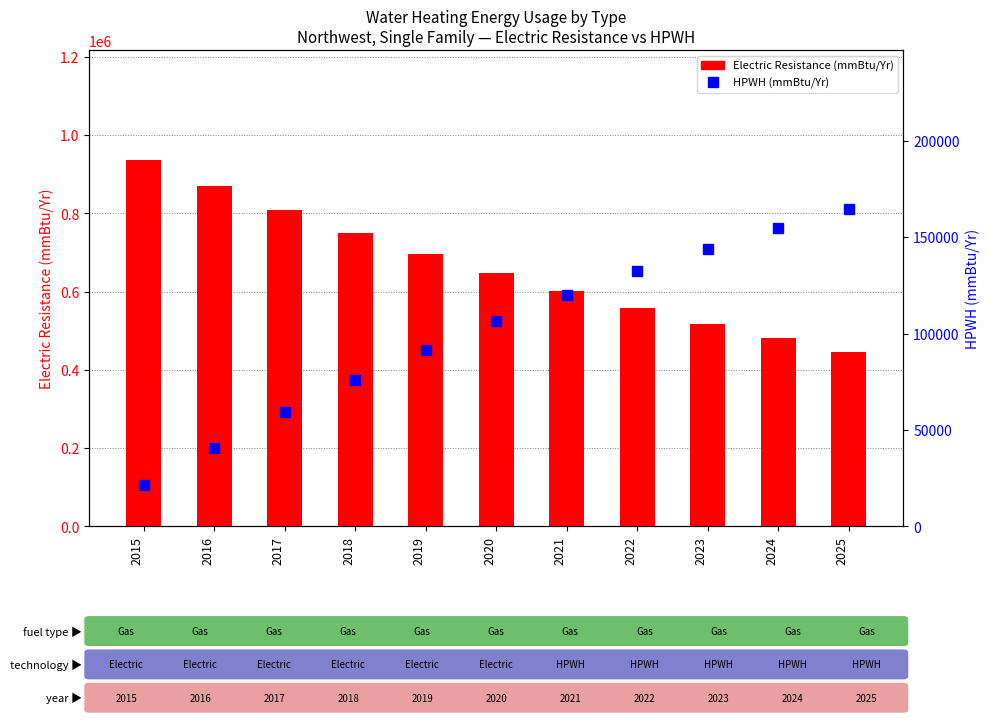

What is the difference between the highest and lowest values at 2021?

480373.2